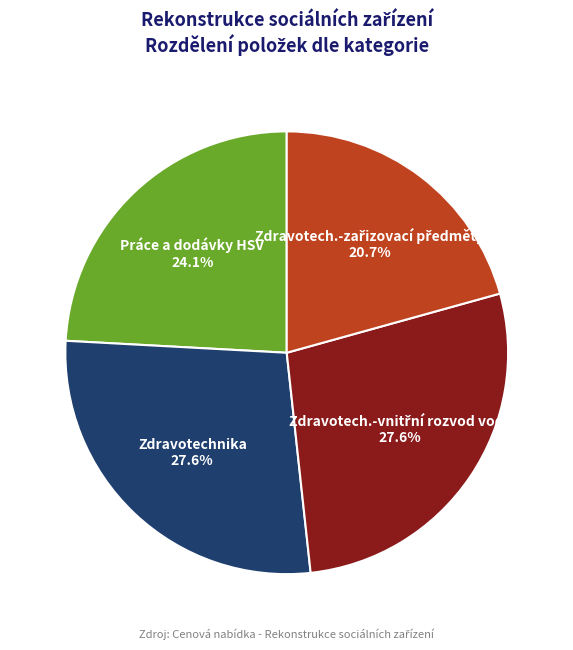

What is the ratio of the value at Práce a dodávky HSV to the value at Zdravotechnika?

0.9